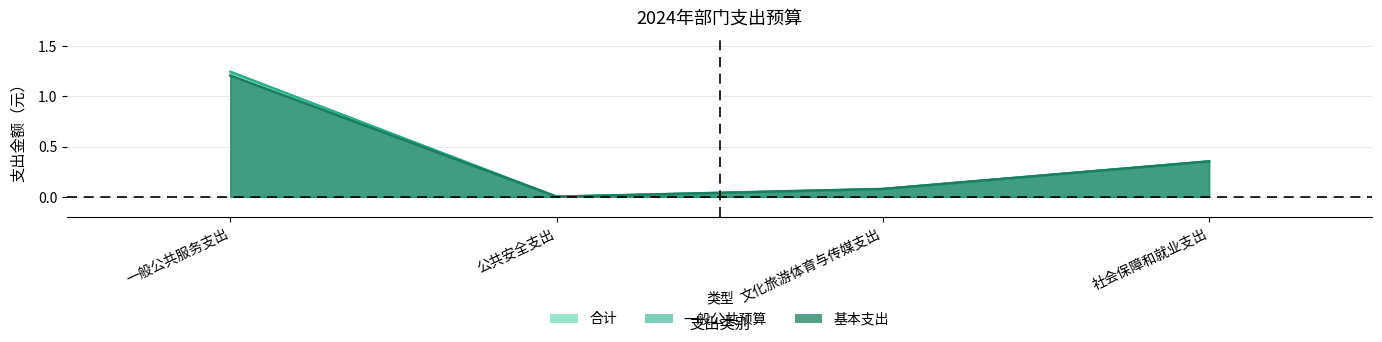

Reading left to right, extract all data points from this chart.

合计: 1.2	0.0	0.1	0.4
一般公共预算: 1.2	0.0	0.1	0.4
基本支出: 1.2	0.0	0.1	0.4